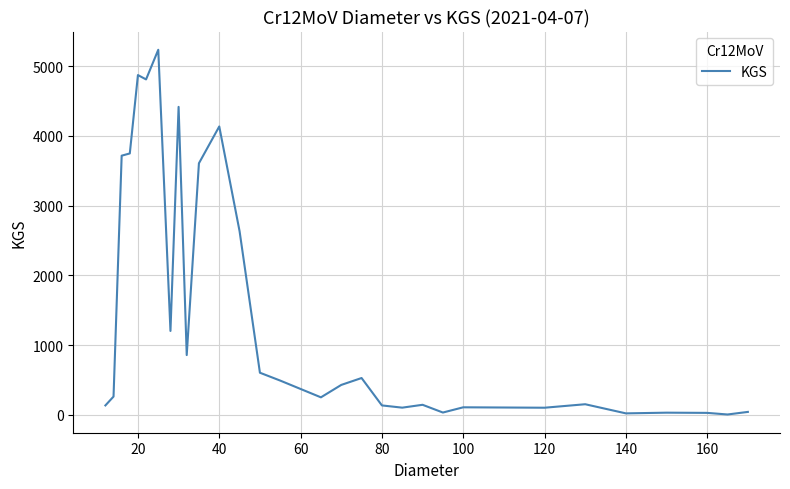

What is the minimum value shown in the chart?

4